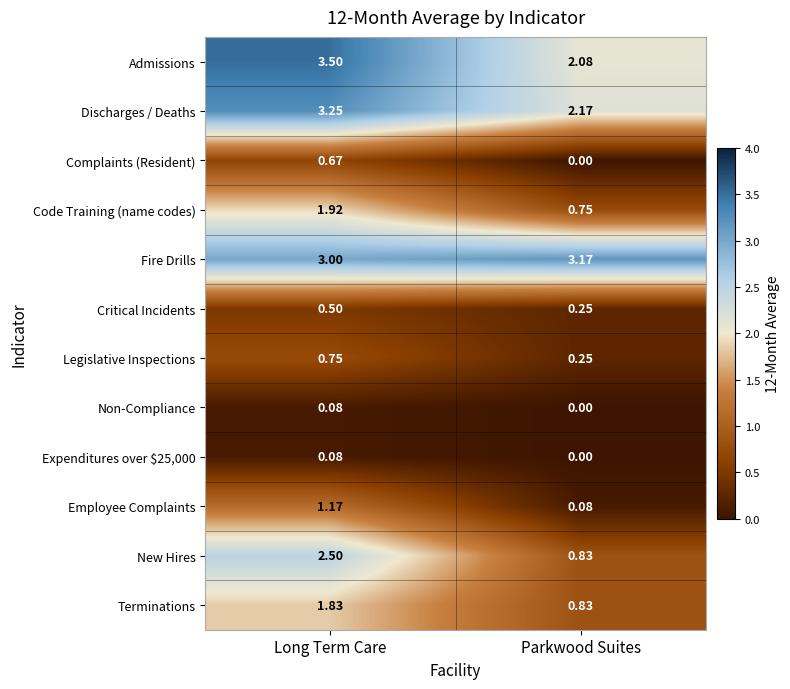

At which label is Critical Incidents closest to 0?

Parkwood Suites